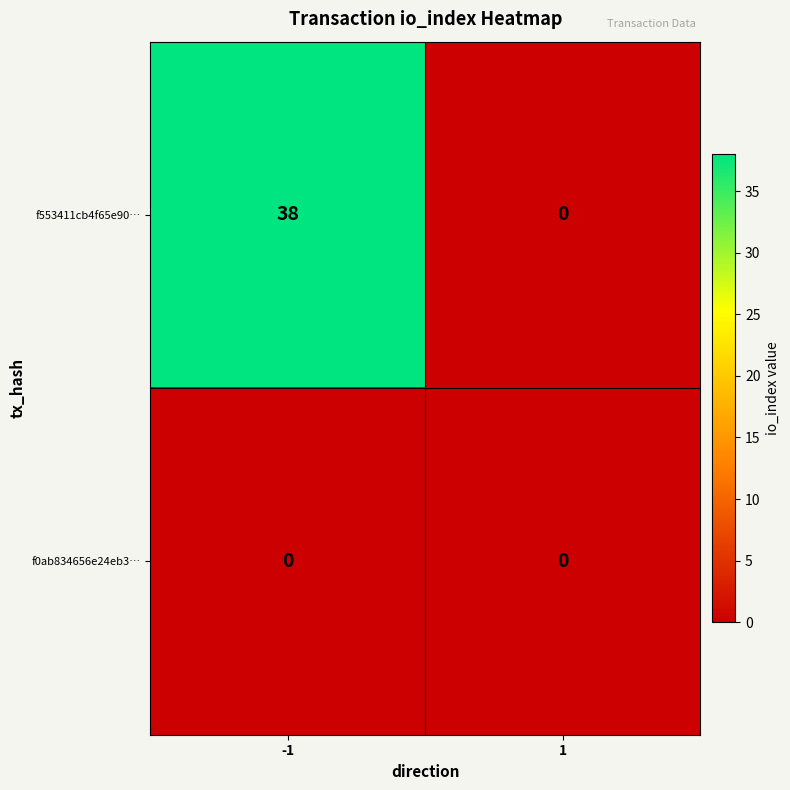

What is the difference between the highest and lowest values at -1?

38